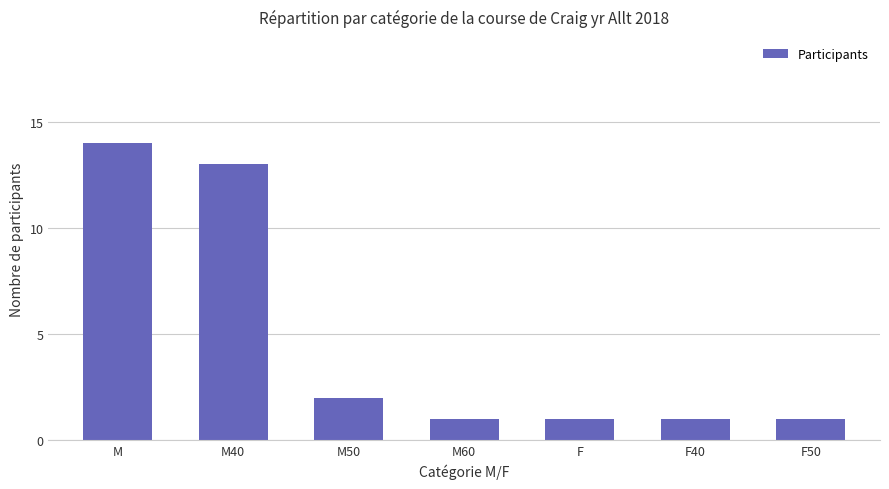

True or false: the data shows 13 at M40.

True